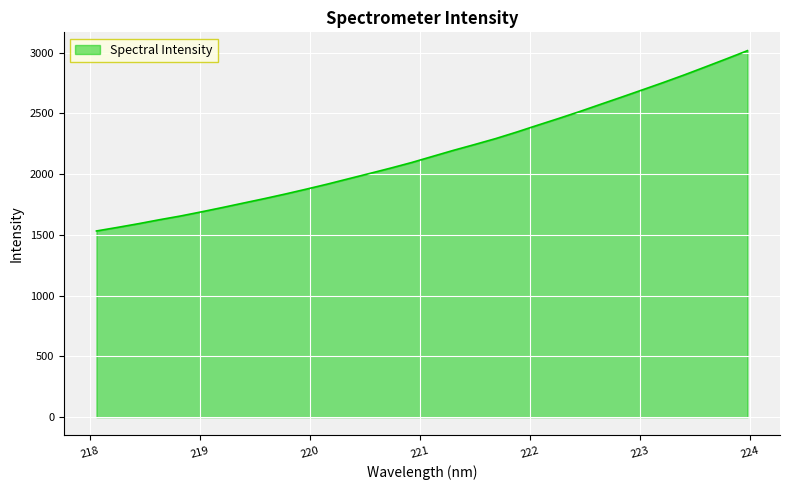

What is the difference between the maximum and minimum values?

1483.8